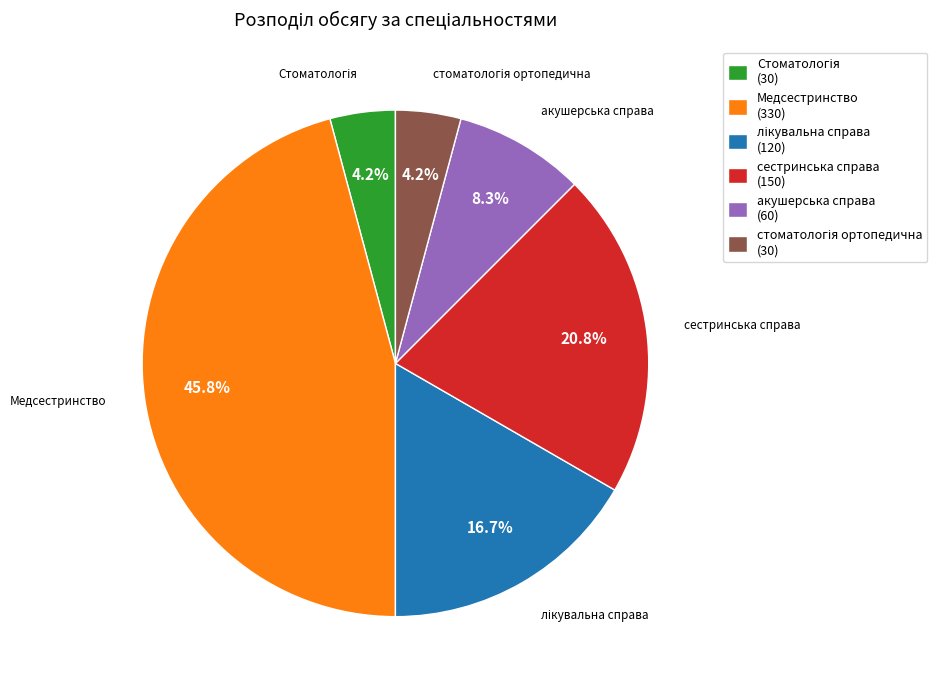

To the nearest percent, what is the average slice percentage?

17%